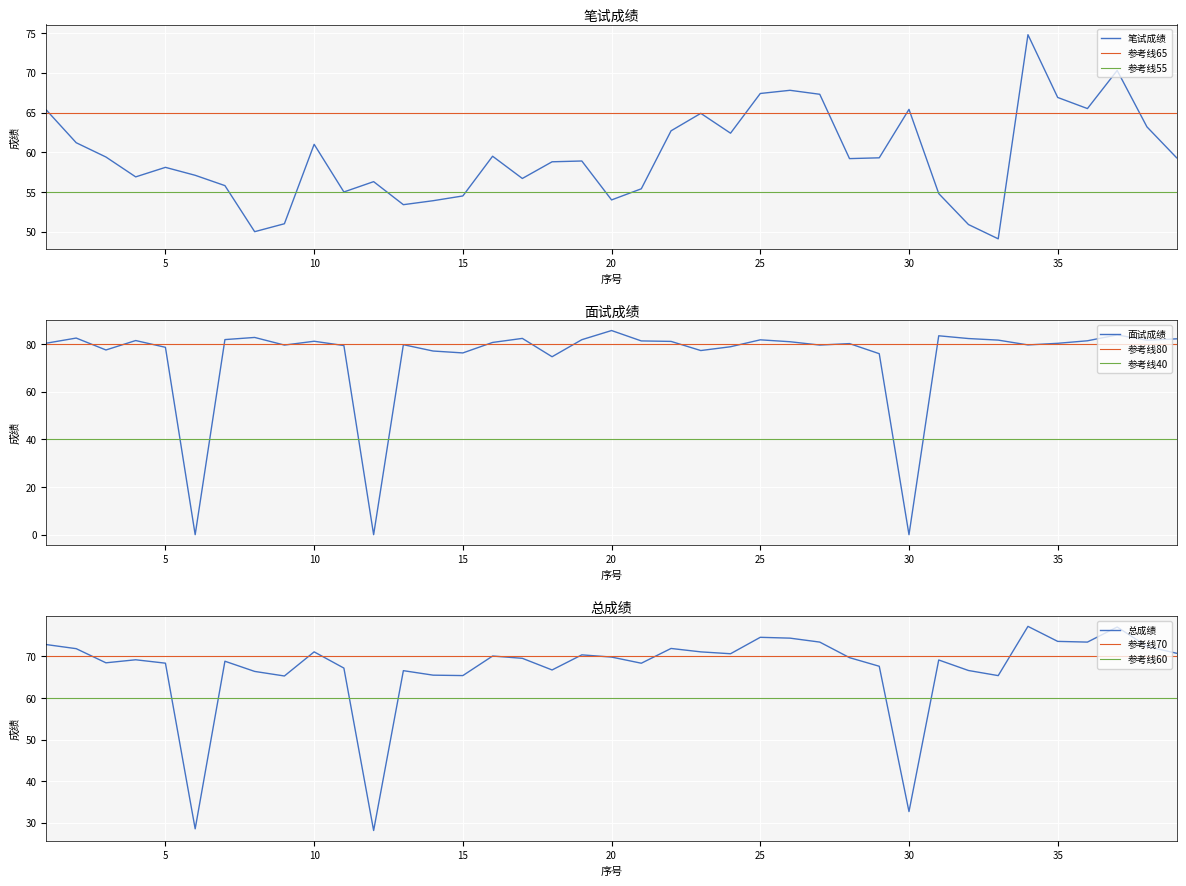

How many intersections are there between 总成绩 and 面试成绩?

6